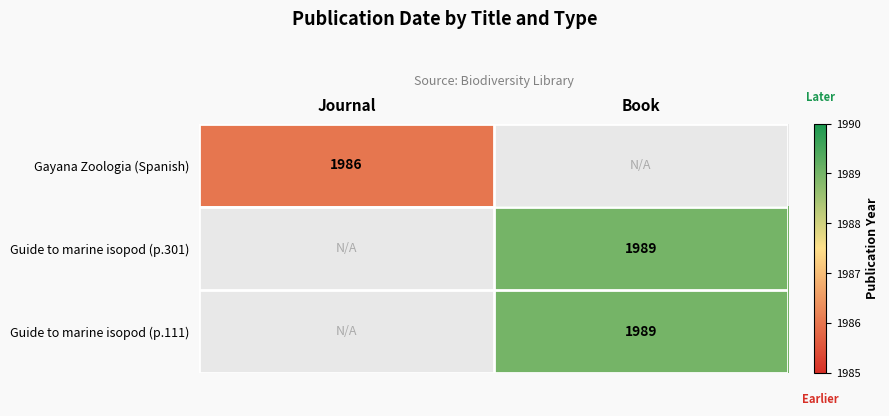

The Guide to marine isopod (p.301) series shows 965 at Book. True or false?

False